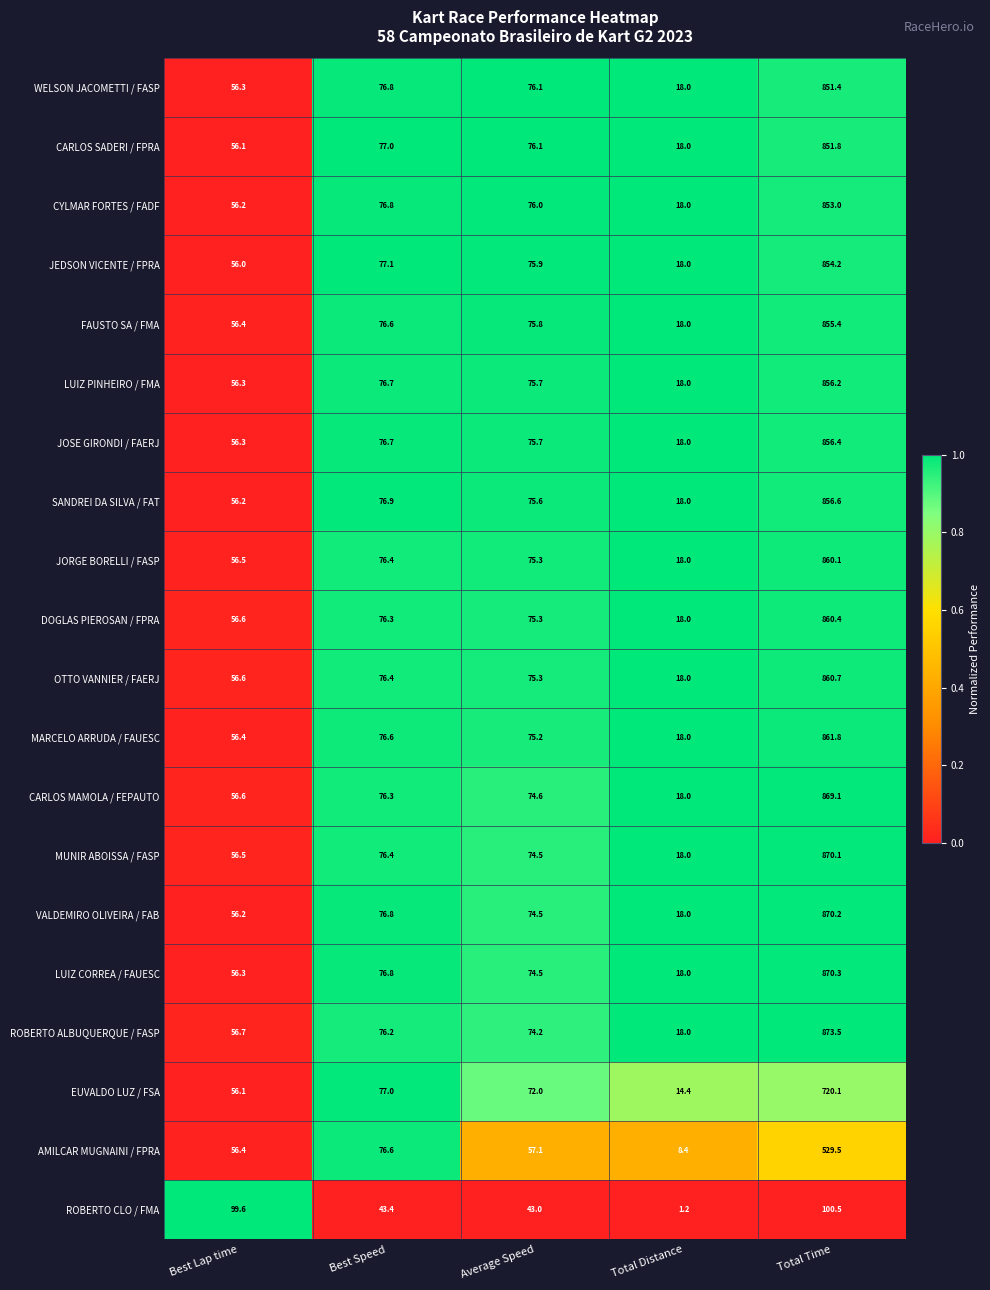

Where is CARLOS MAMOLA / FEPAUTO nearest to the value 443?

Best Speed